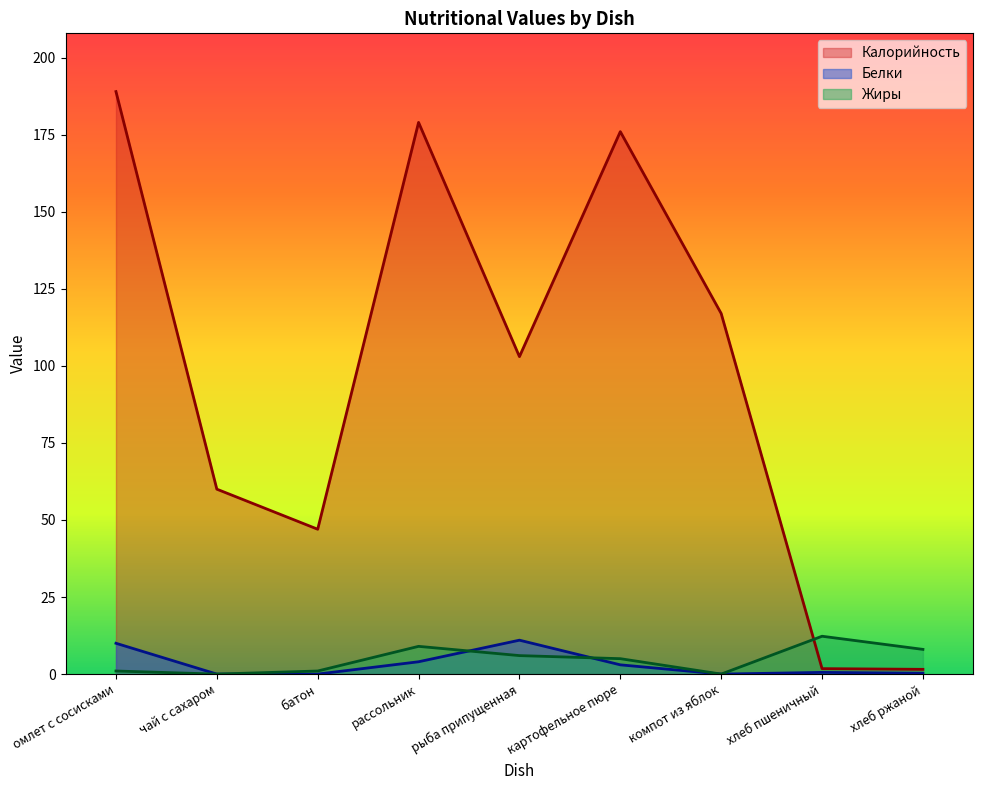

How many lines are shown in the chart?

3